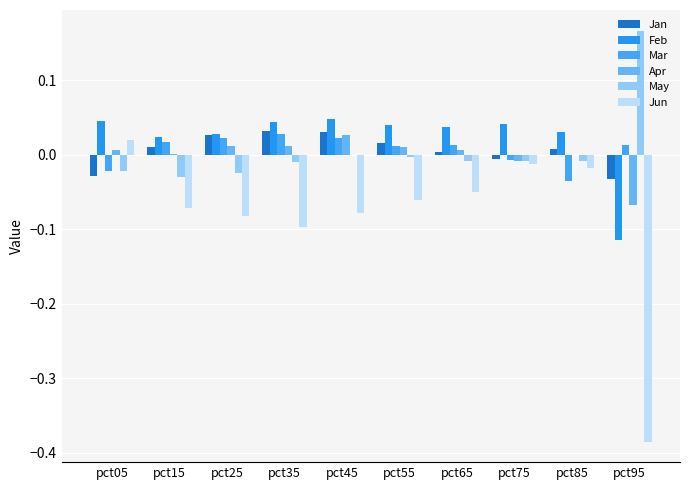

True or false: May has a value of -0.0 at pct85.

True